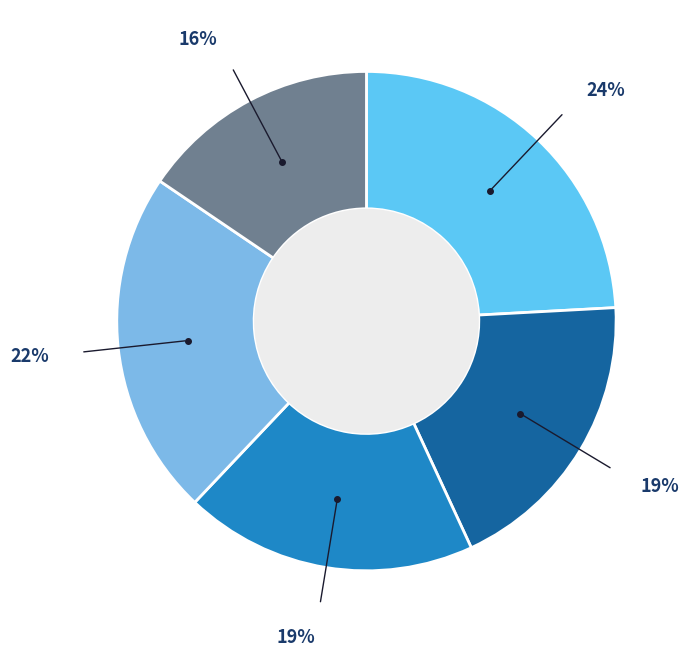

How many segments does this pie chart have?

5